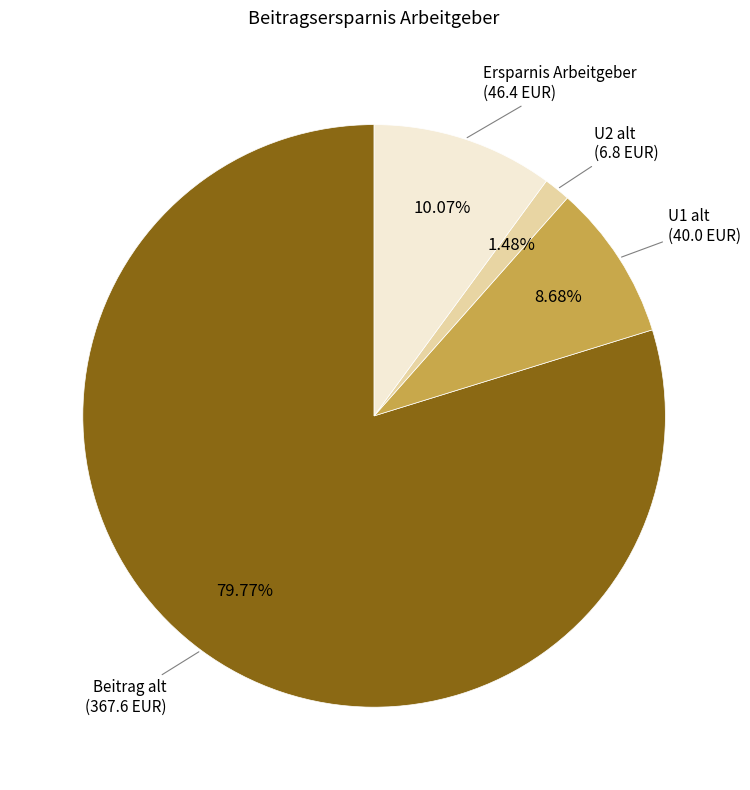

Does any single category account for the majority?

Yes